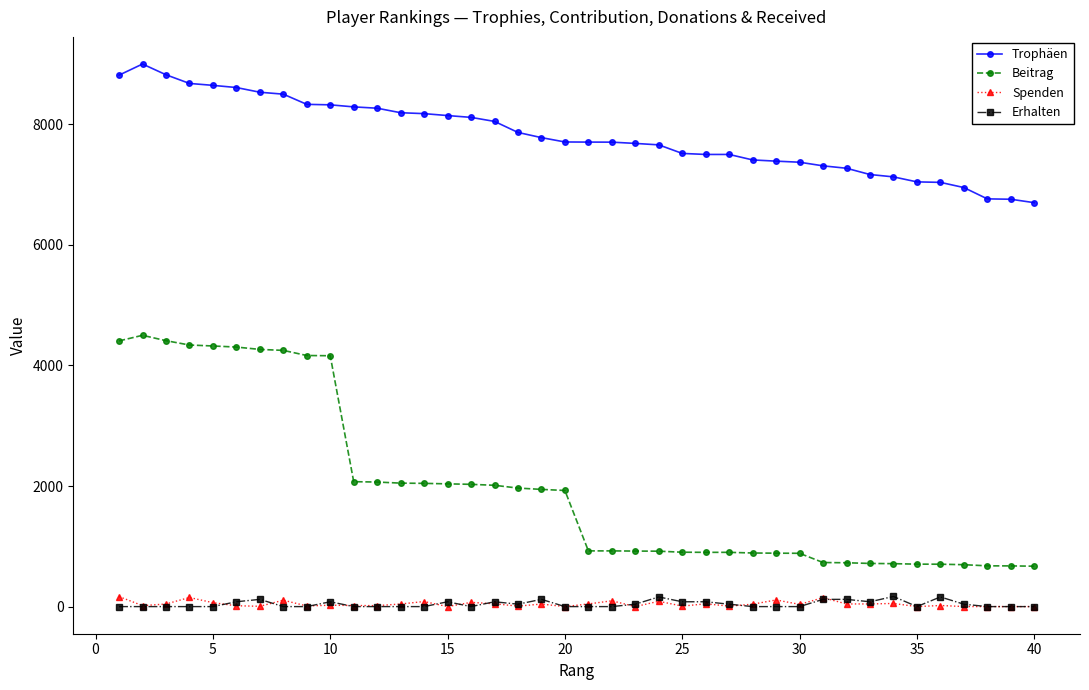

Which series has the largest range (max minus min)?

Beitrag